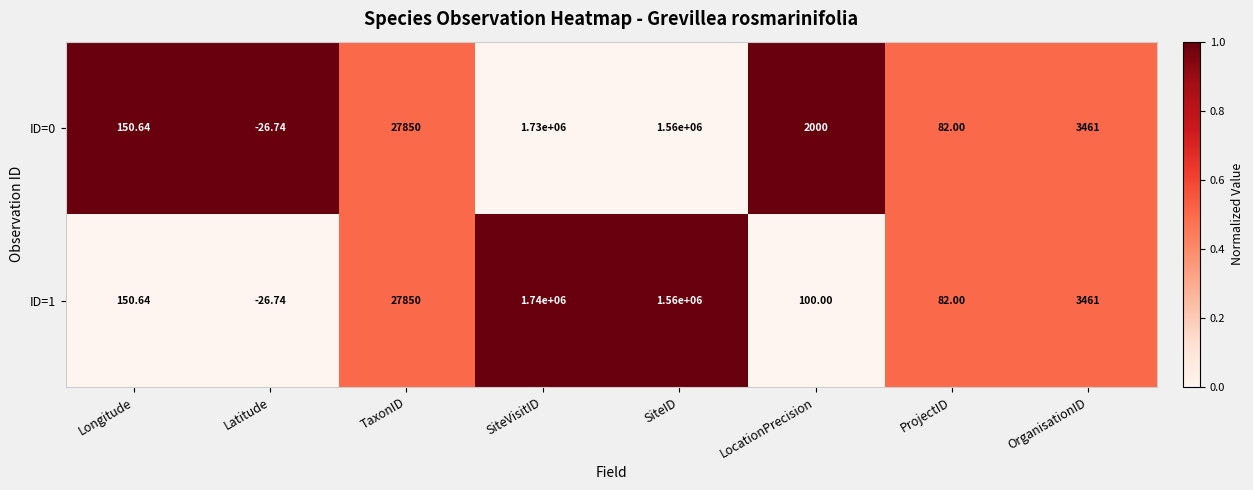

Where is ID=0 nearest to the value 864986?

SiteID